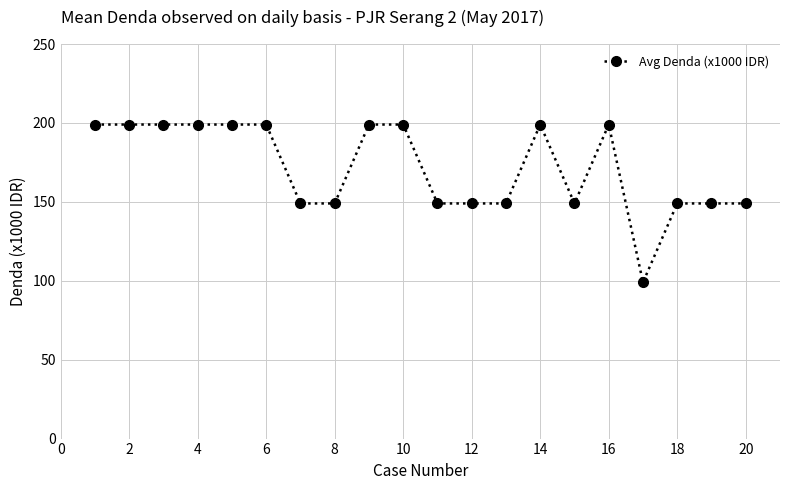

Reading left to right, what are all the values shown in this chart?

199	199	199	199	199	199	149	149	199	199	149	149	149	199	149	199	99	149	149	149